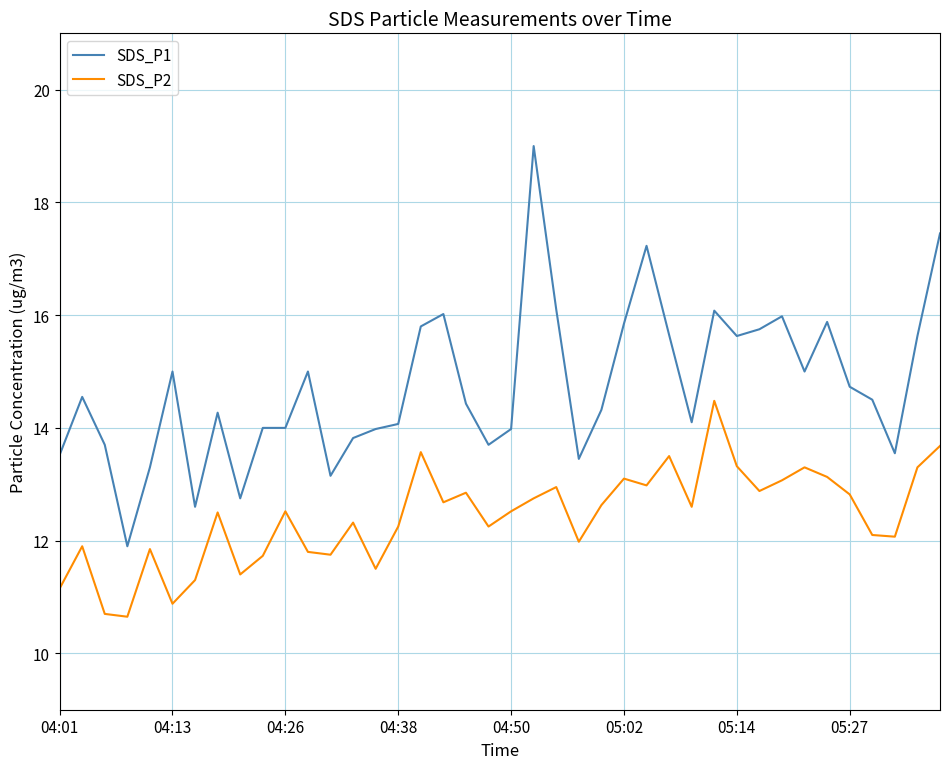

What is the minimum value for SDS_P1?

11.9